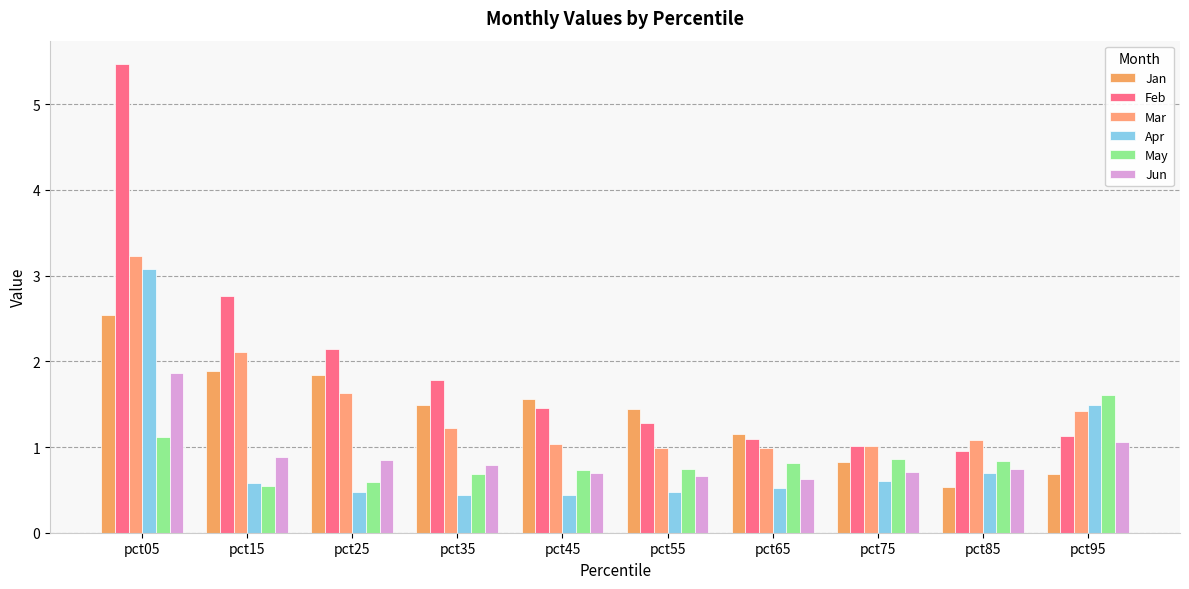

How many groups of bars are there?

10